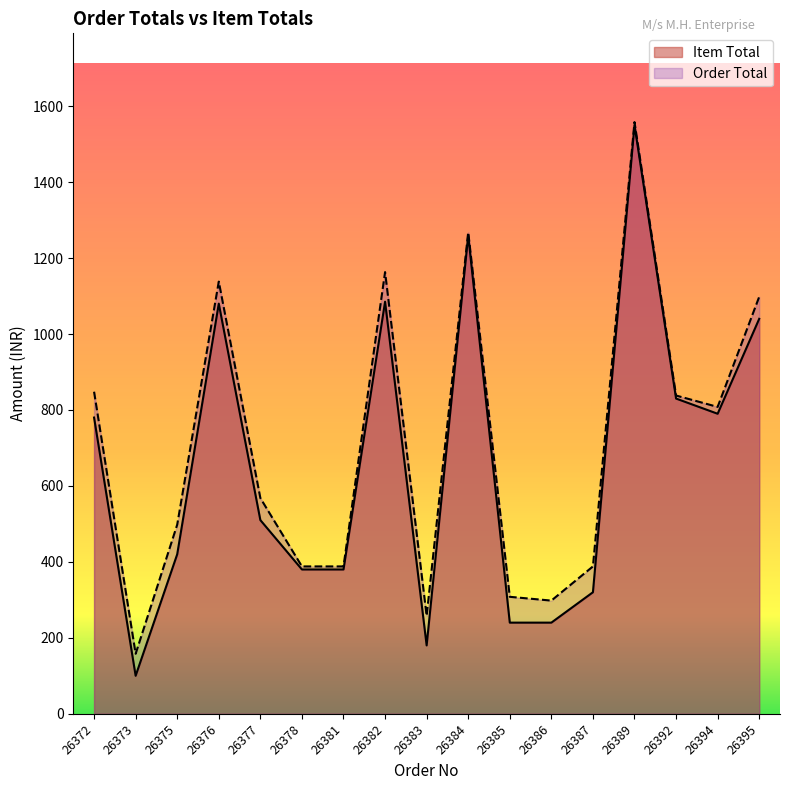

What is the maximum value shown in the chart?

1558